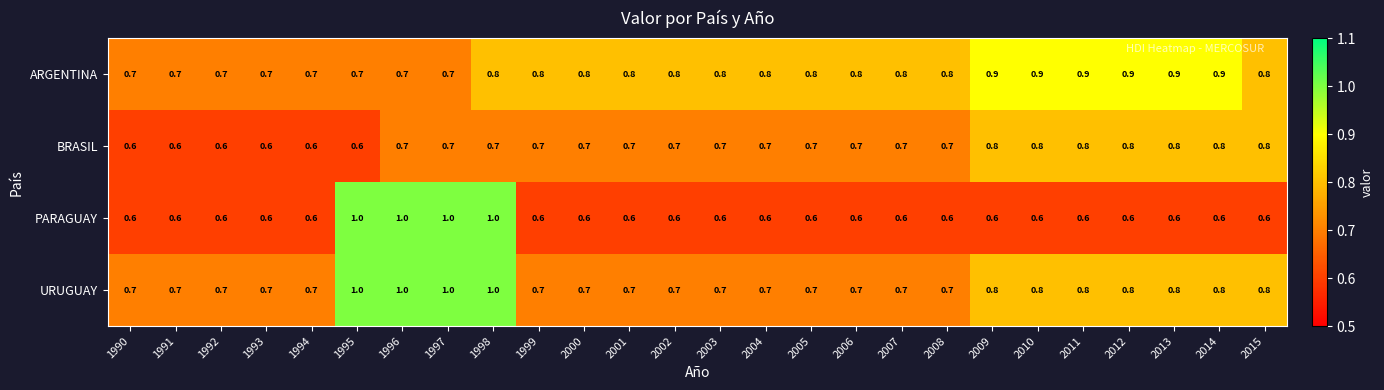

Which series has the largest total across all categories?

ARGENTINA